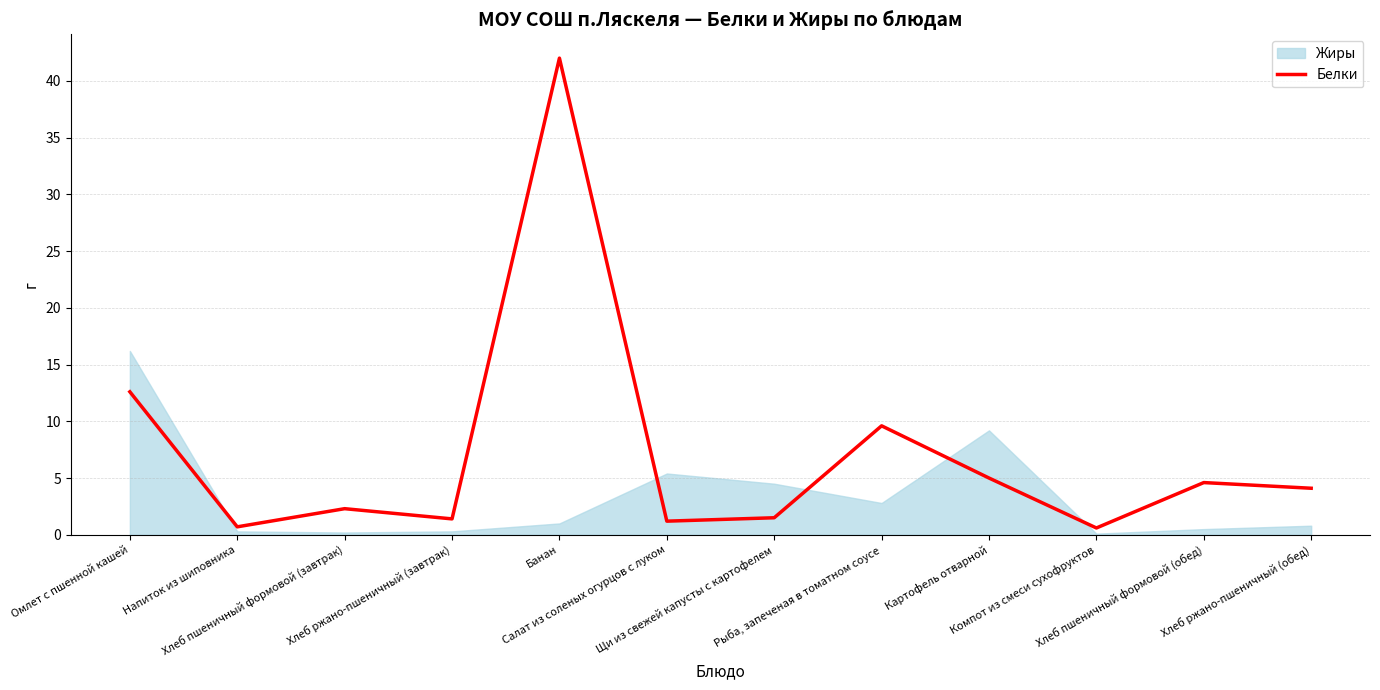

How many values are below 4?

6